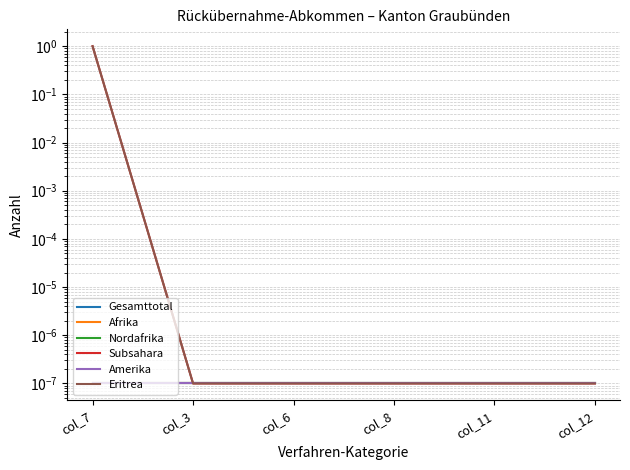

The value of Gesamttotal at col_3 is 0.0. True or false?

False